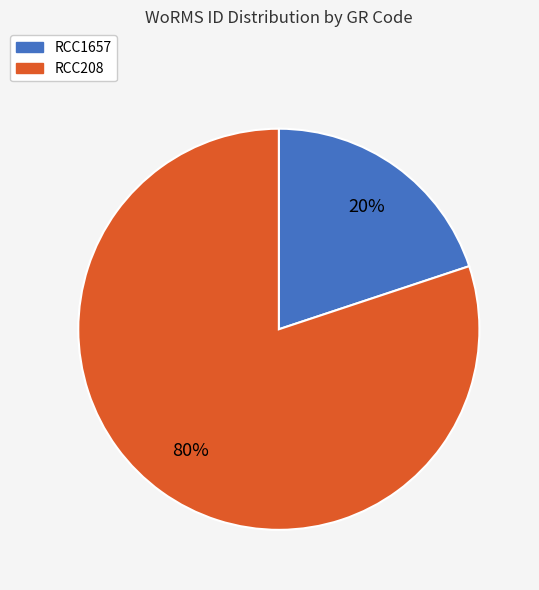

How many segments does this pie chart have?

2